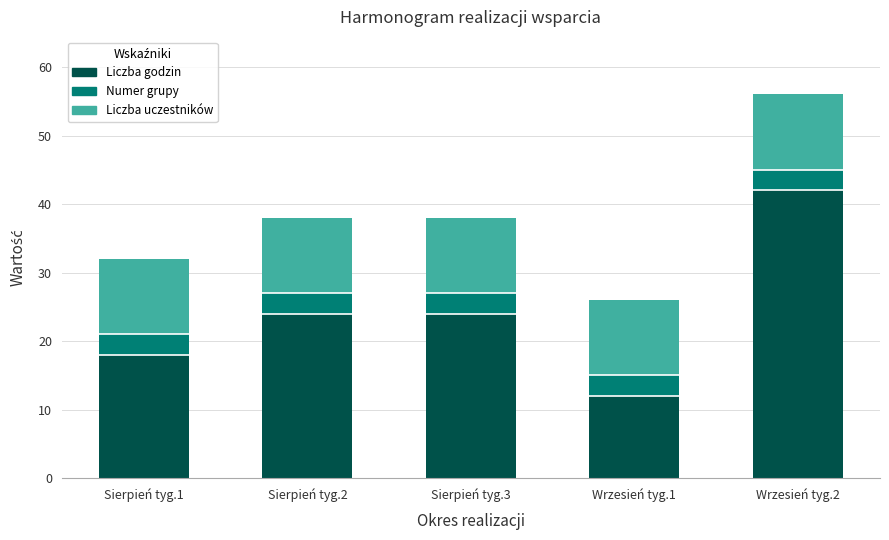

Count the number of categories in the chart.

5